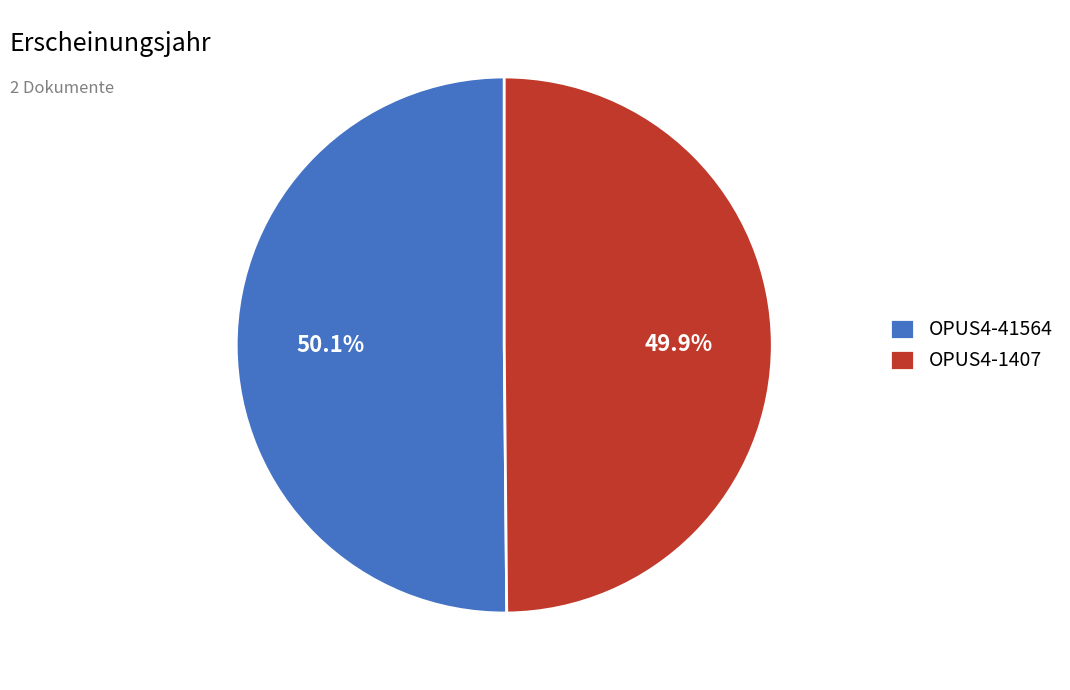

What percentage is the OPUS4-41564 slice, to the nearest percent?

50%